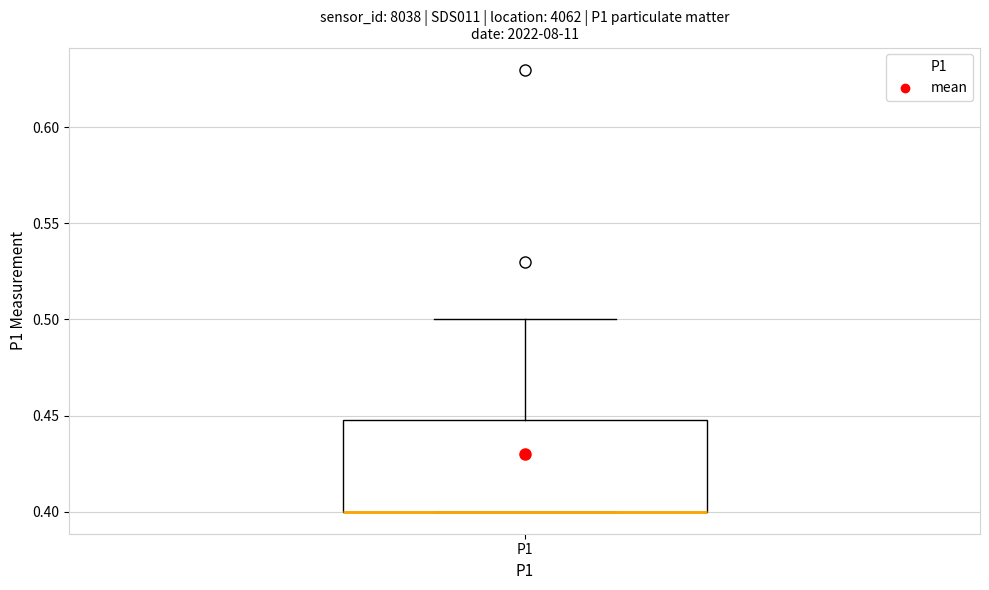

Transcribe this box plot: give where the median line is, the range the box spans, and where the two whiskers end, as read against the y-axis. The values are not printed on the chart, so give them approximately, as read against the axis.

median 0.40 (drawn on the box's lower edge), box 0.40 to 0.45, whiskers 0.40 to 0.50